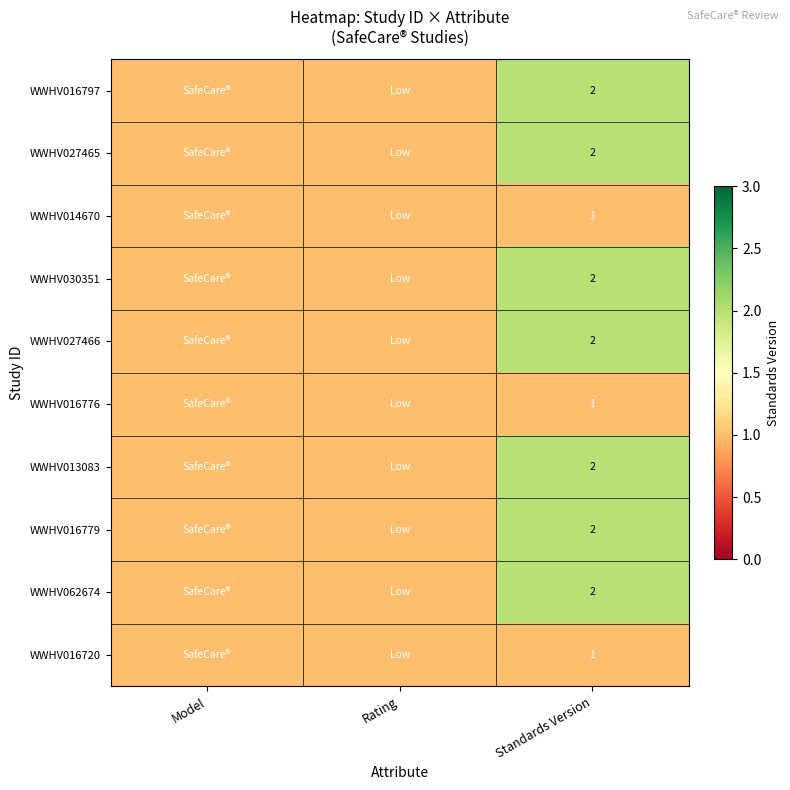

Is it true that WWHV027466 equals 1 at Standards Version?

False